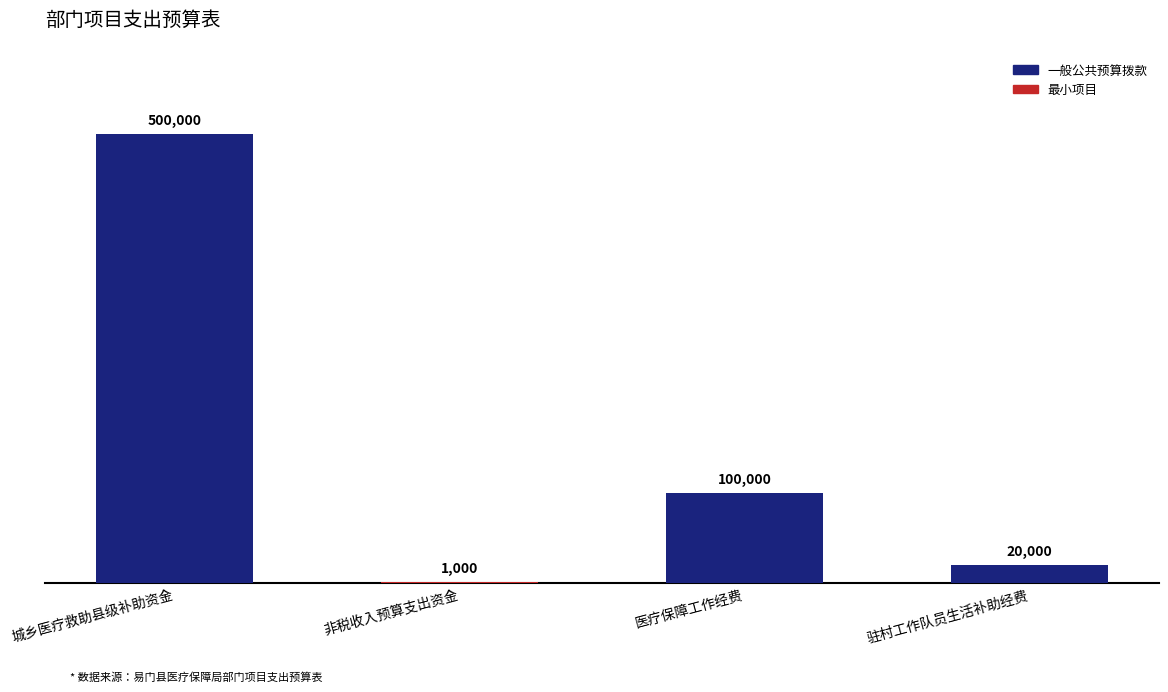

True or false: the data shows 130888 at 城乡医疗救助县级补助资金.

False